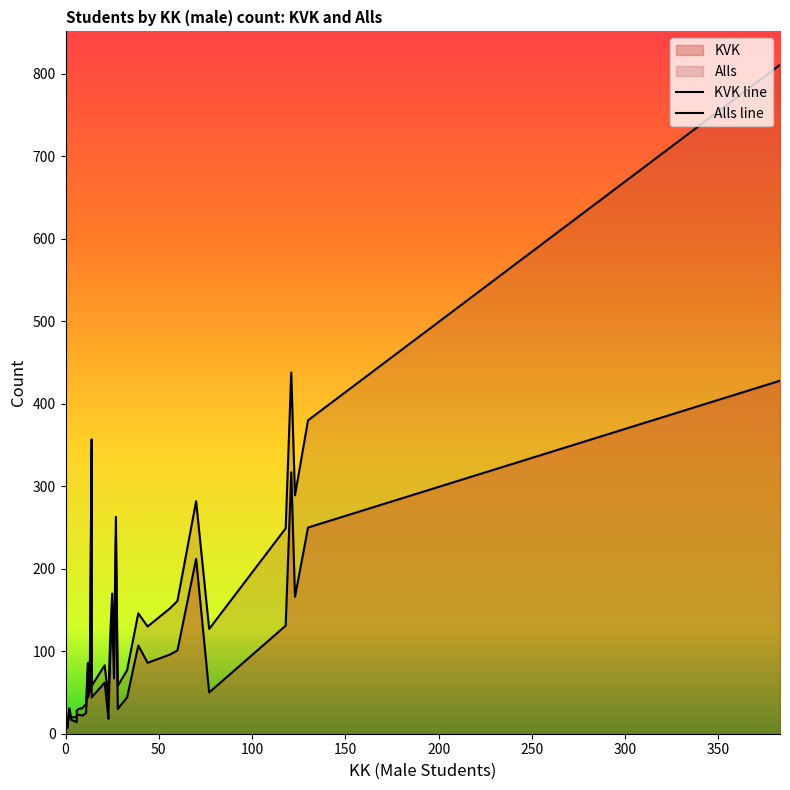

Between 27 and 25, which is larger?

27